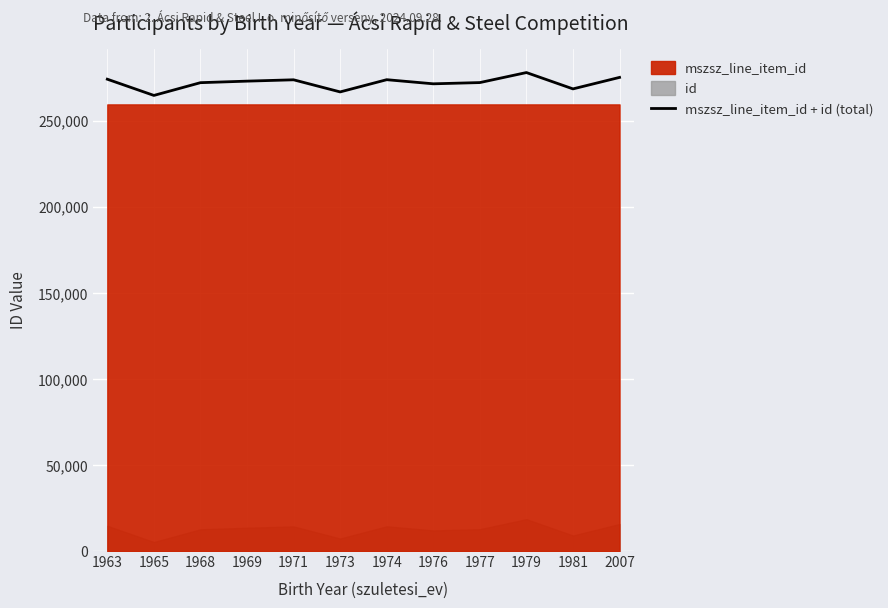

What is the maximum value shown in the chart?

277986